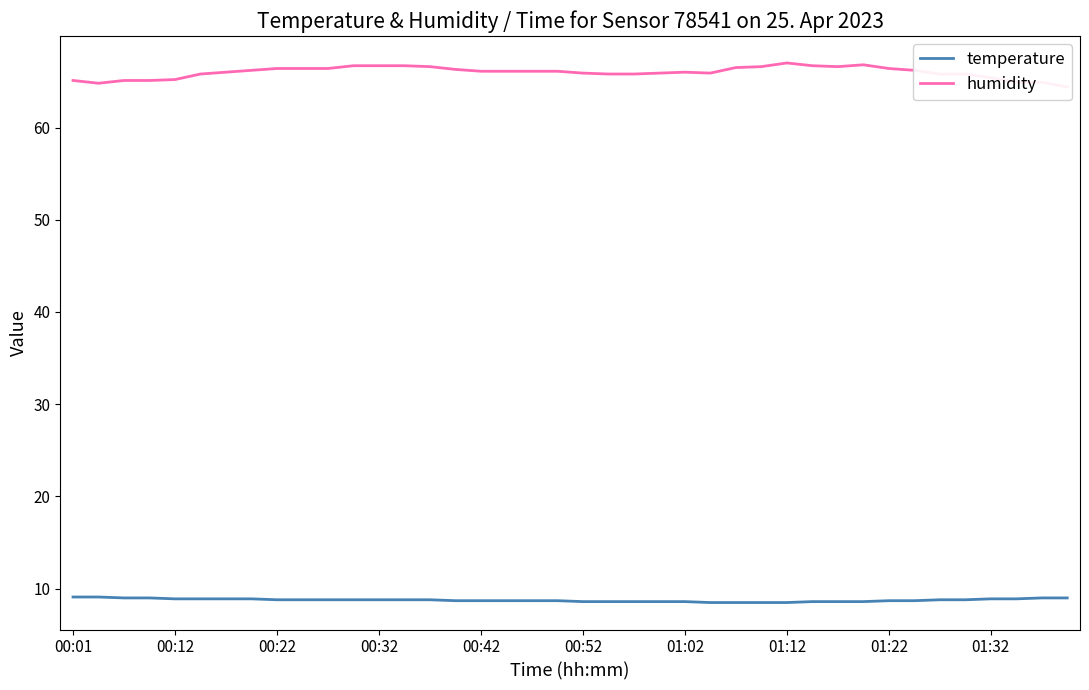

The temperature series shows 8.7 at 00:42. True or false?

True